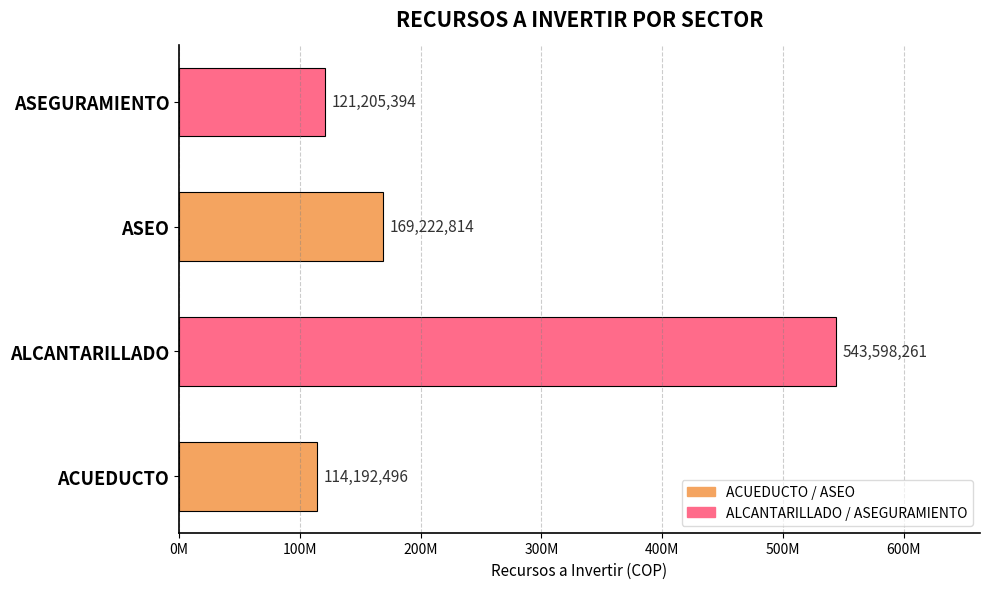

Are the bars horizontal?

Yes